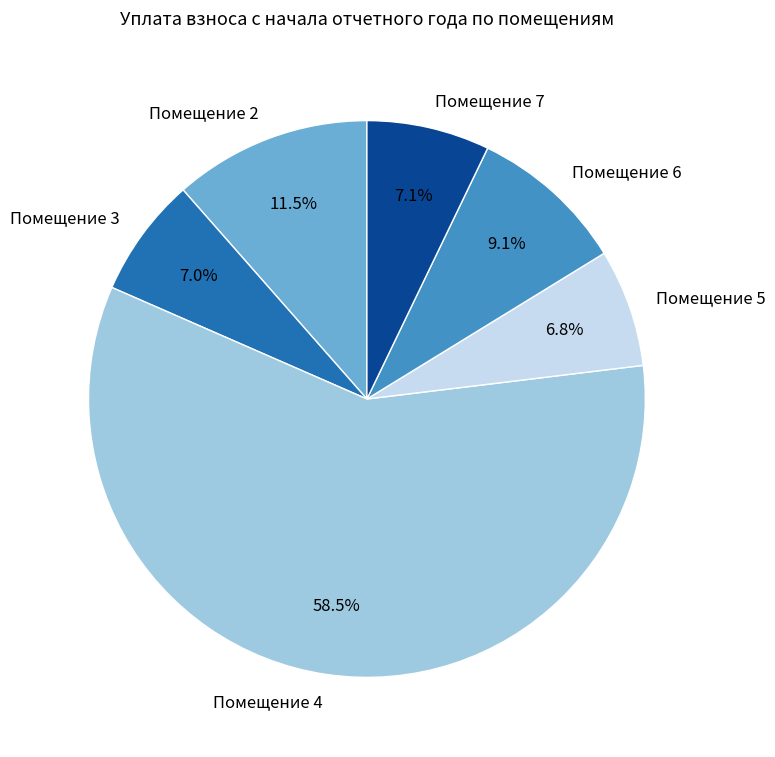

Which category accounts for the majority?

Помещение 4